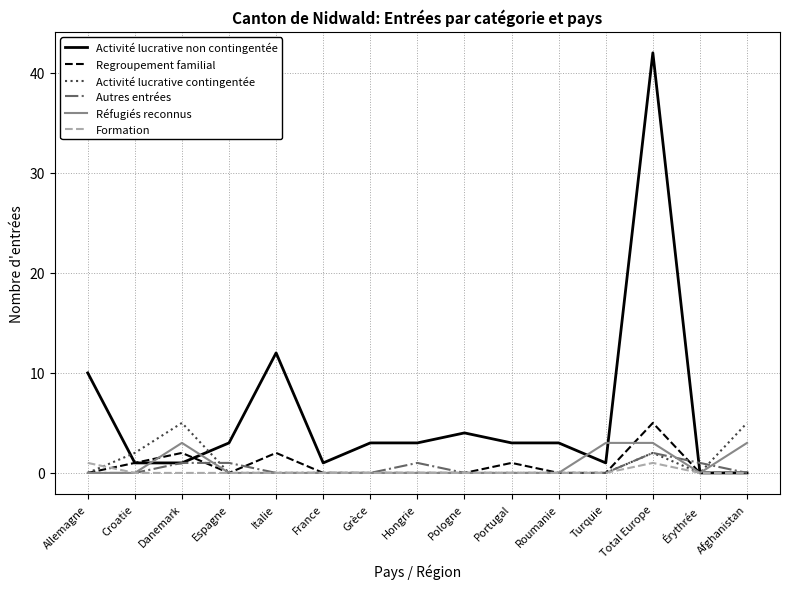

Reading left to right, transcribe all the data shown in this chart.

Activité lucrative non contingentée: 10	1	1	3	12	1	3	3	4	3	3	1	42	0	0
Regroupement familial: 0	1	2	0	2	0	0	0	0	1	0	0	5	0	0
Activité lucrative contingentée: 0	2	5	0	0	0	0	0	0	0	0	0	2	0	5
Autres entrées: 0	0	1	1	0	0	0	1	0	0	0	0	2	1	0
Réfugiés reconnus: 0	0	3	0	0	0	0	0	0	0	0	3	3	0	3
Formation: 1	0	0	0	0	0	0	0	0	0	0	0	1	0	0